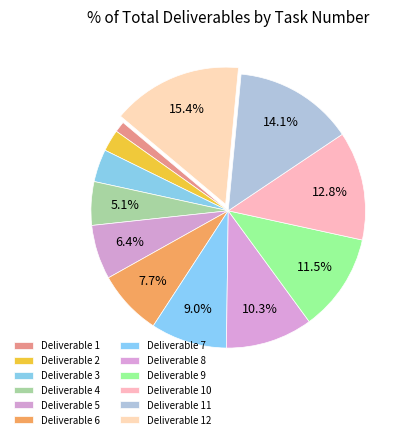

To the nearest percent, what portion does Deliverable 1 represent?

1%